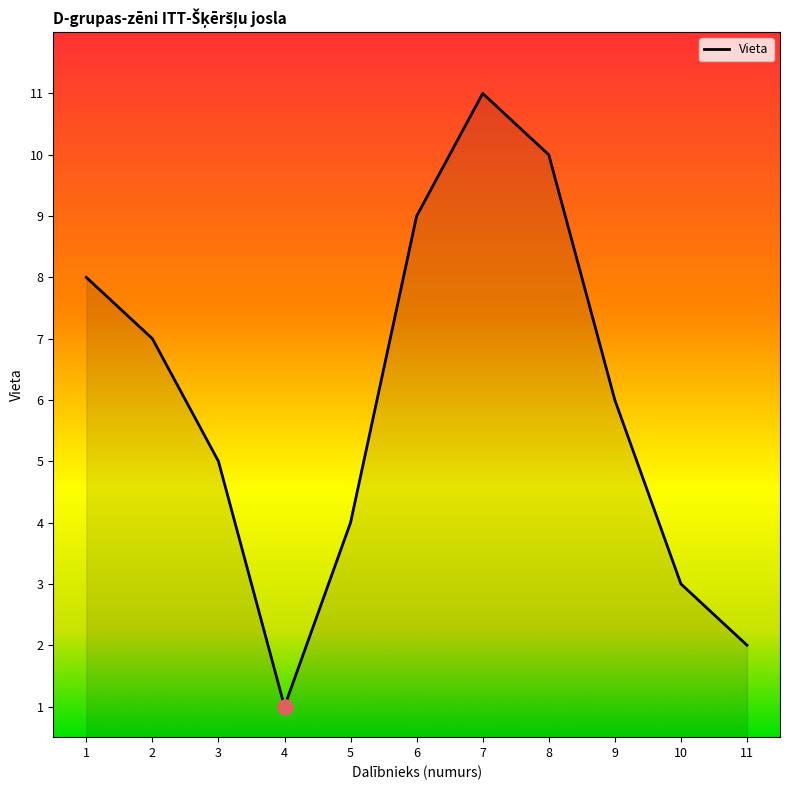

What is the change in value from 4 to 8?

+9